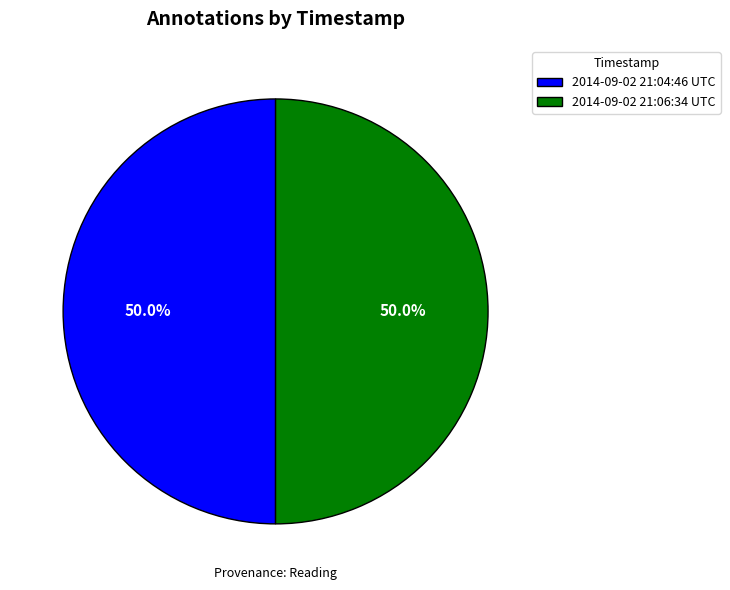

What percentage do 2014-09-02 21:06:34 UTC and 2014-09-02 21:04:46 UTC together represent?

100.0%